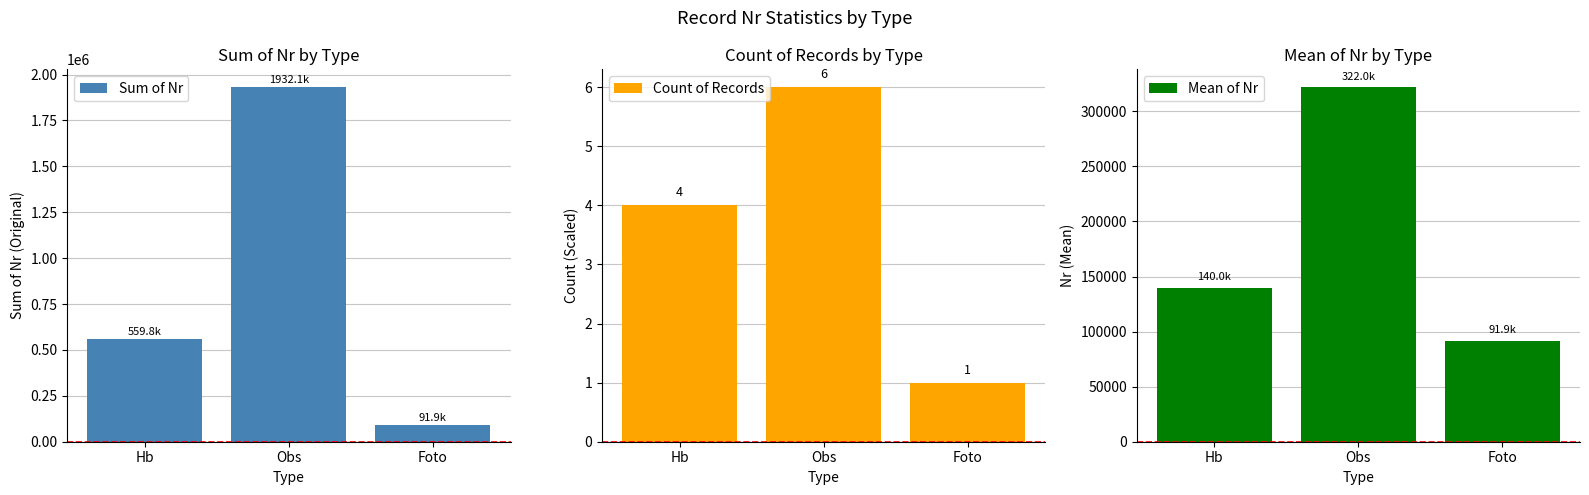

What is the label of the 2nd bar from the right?

Obs